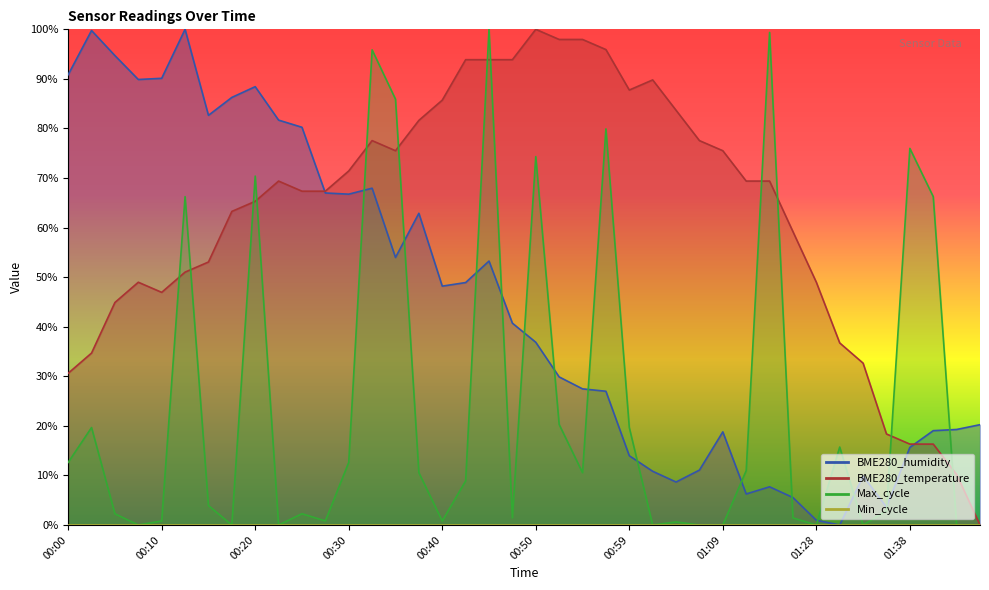

What is the value of the BME280_humidity point at the 22nd from the left?

29.9